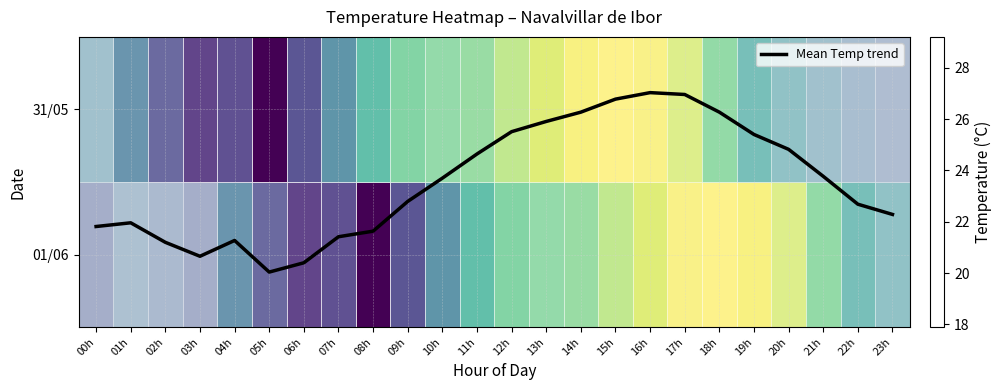

What is the average value of the row_0 series?

23.8